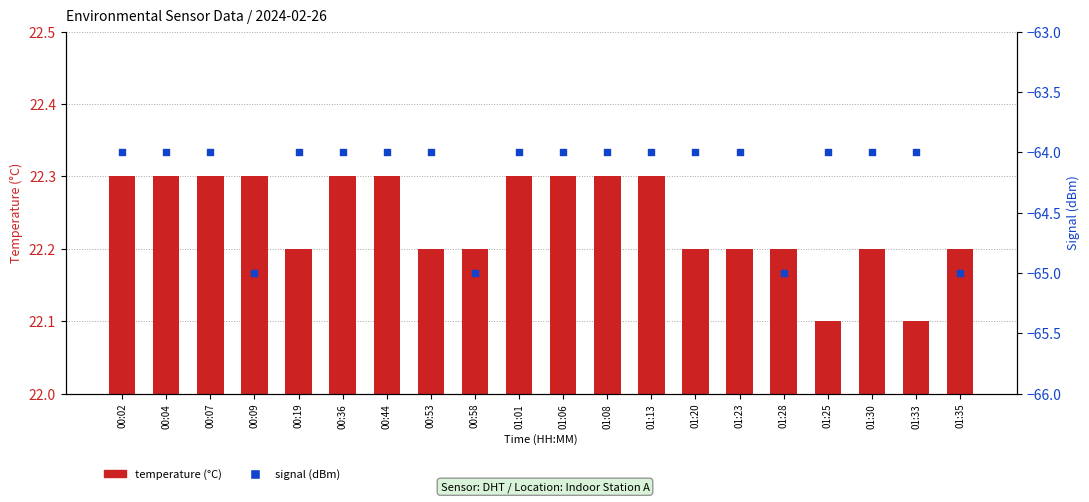

At which category is the sum across all series the highest?

00:02